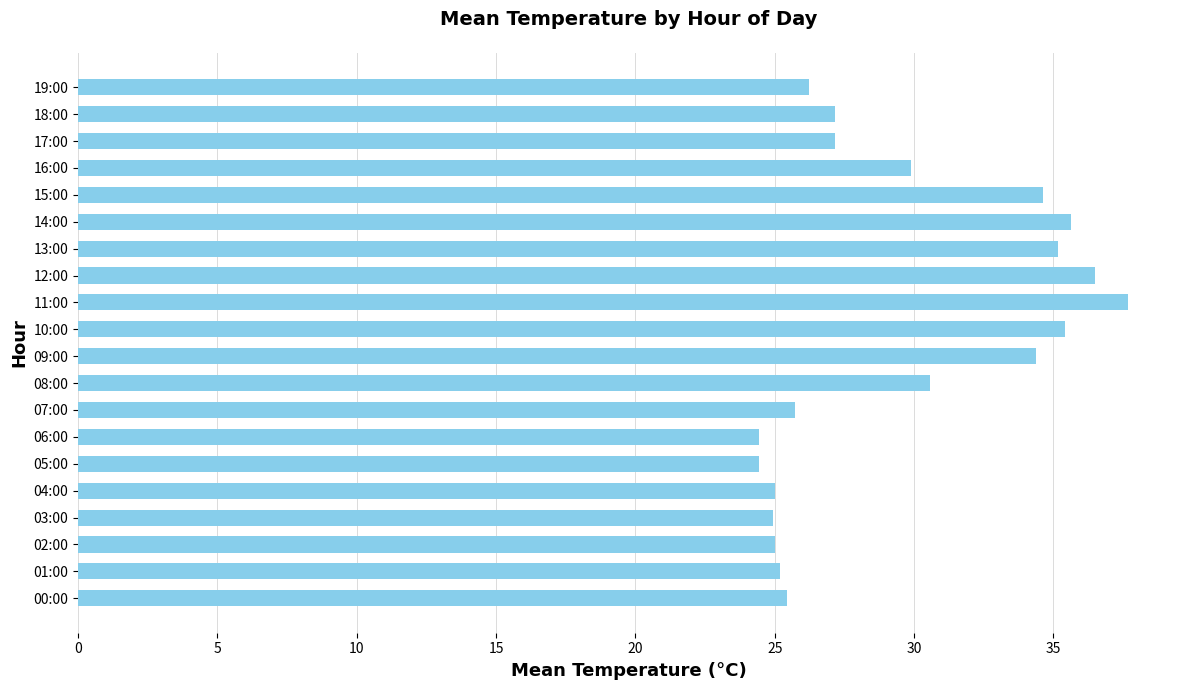

What is the greatest value displayed?

37.7